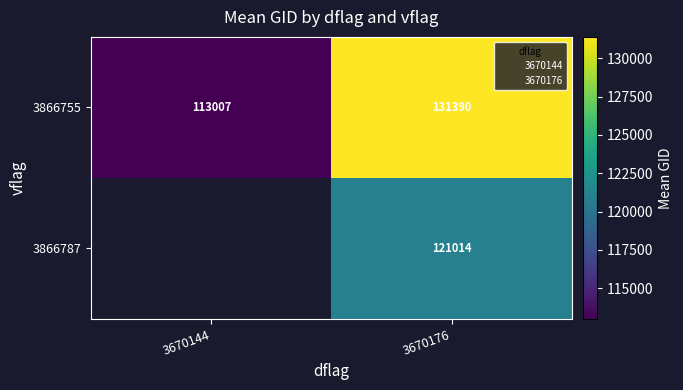

The 3866787 series shows 121014.2 at 3670176. True or false?

True